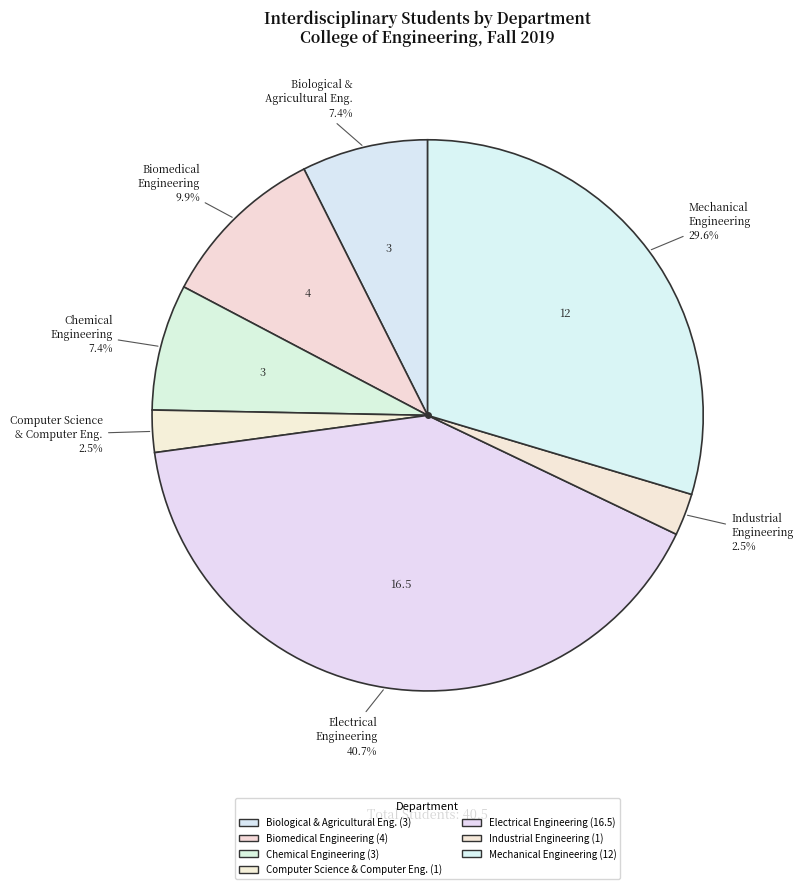

Rank the categories by value from lowest to highest.

Computer Science & Computer Engineering, Industrial Engineering, Biological & Agricultural Engineering, Chemical Engineering, Biomedical Engineering, Mechanical Engineering, Electrical Engineering